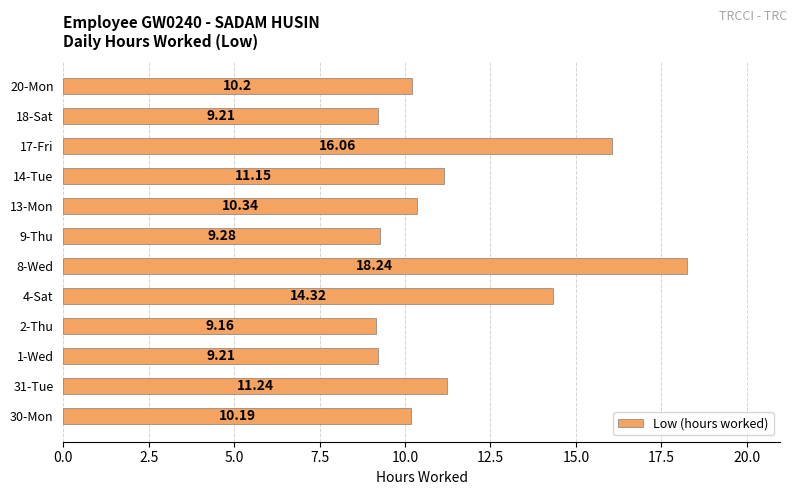

What is the change in value from 2-Thu to 13-Mon?

+1.2